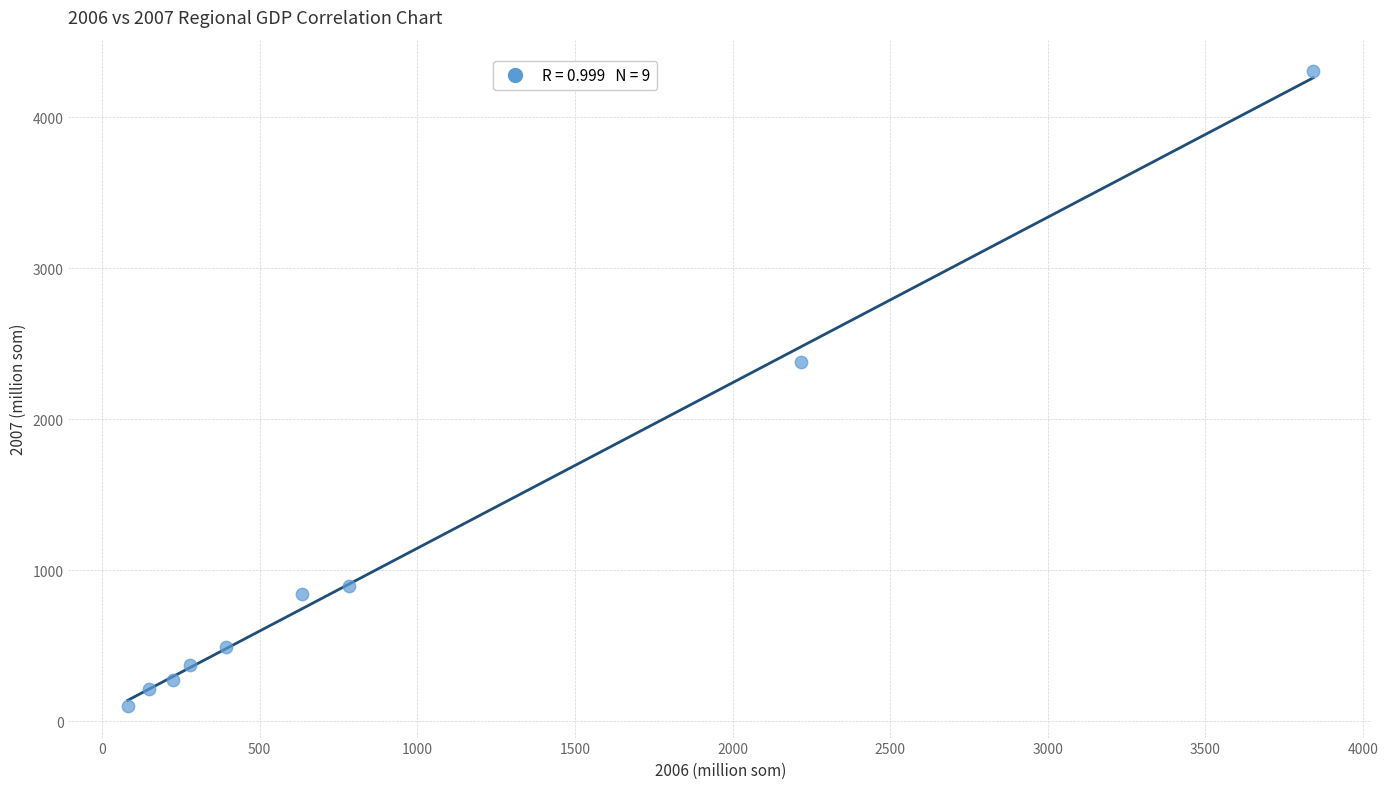

What is the range of Y values (max minus min)?

4200.5